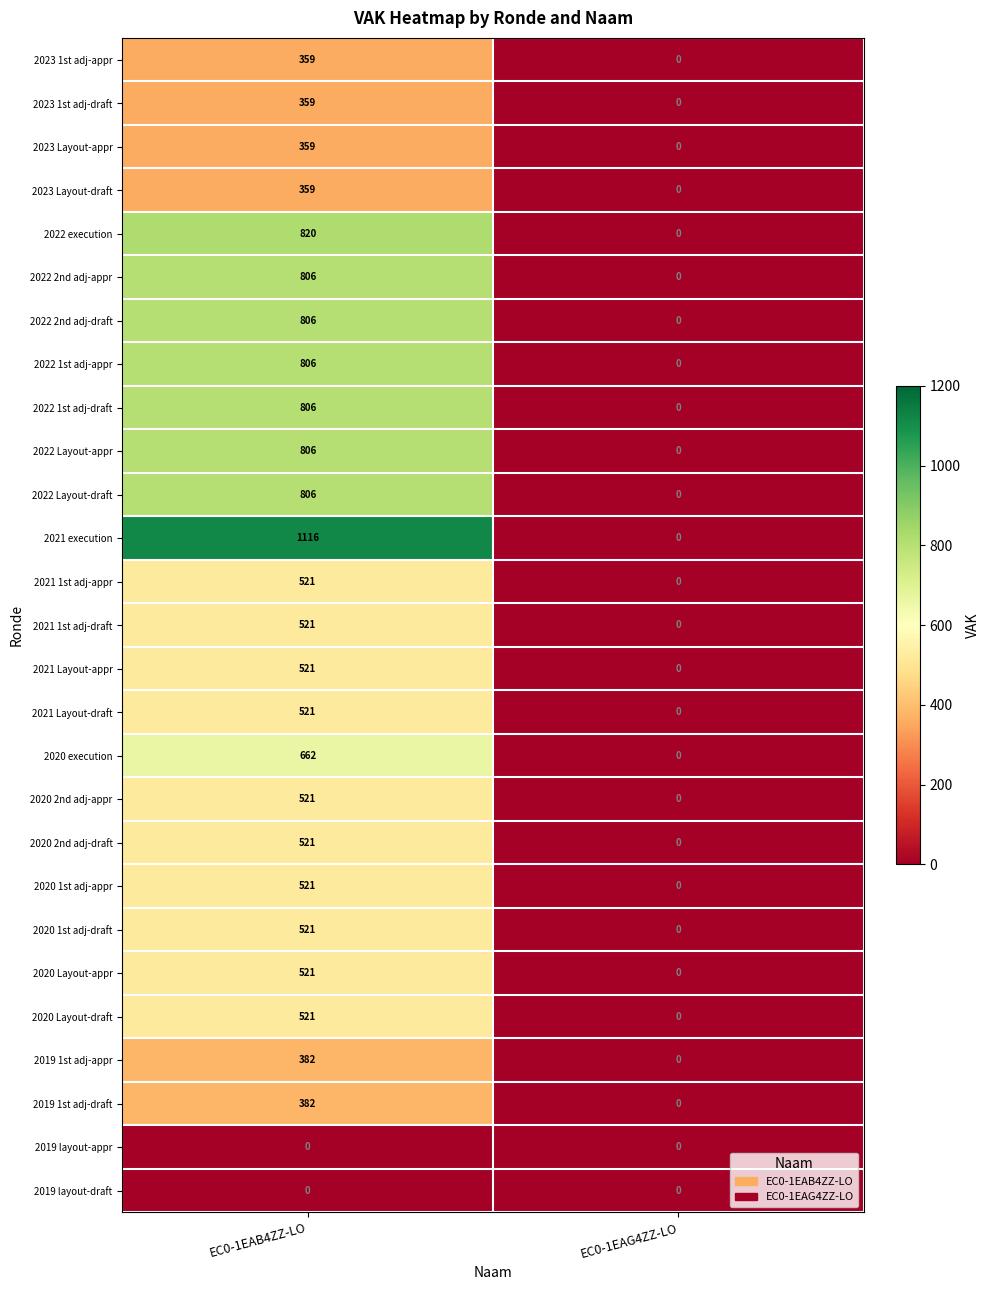

Rank the categories by 2020 1st adj-draft value from highest to lowest.

EC0-1EAB4ZZ-LO, EC0-1EAG4ZZ-LO